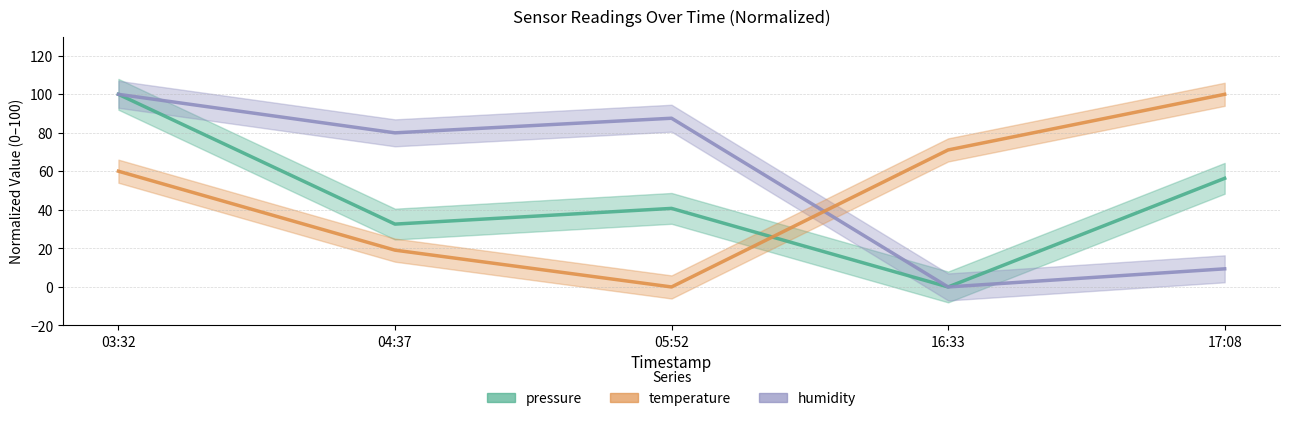

Count the number of categories in the chart.

5